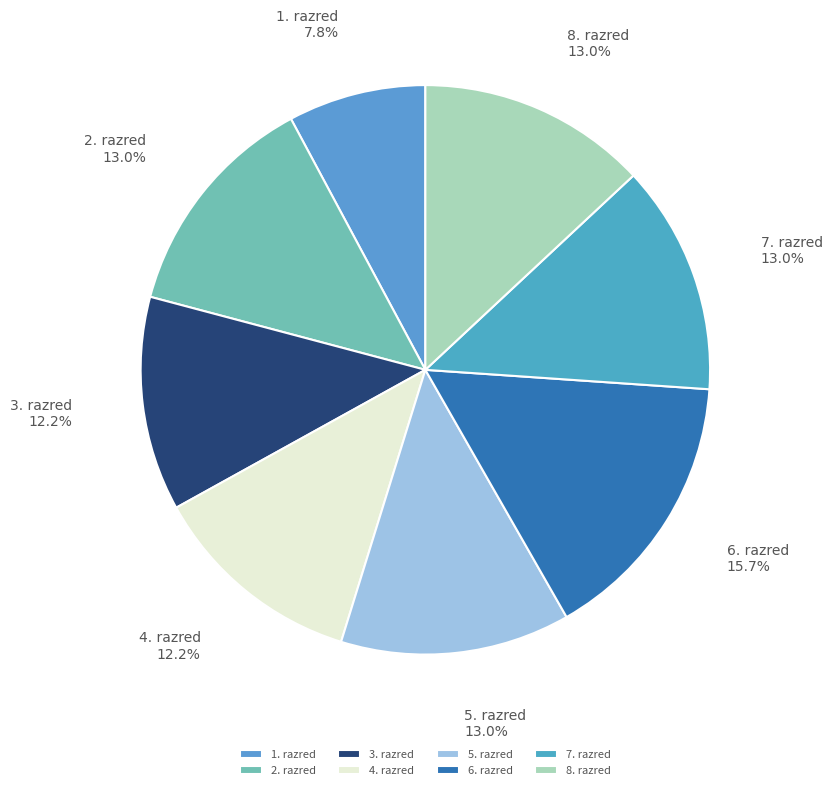

How many segments does this pie chart have?

8